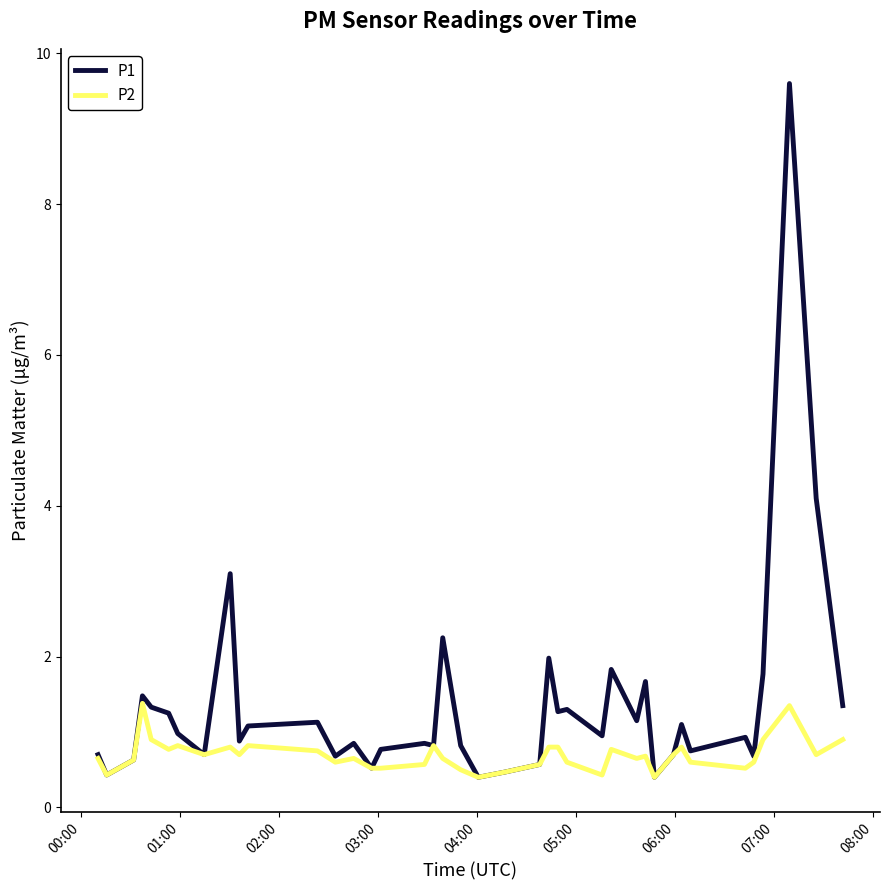

Which series has the largest range (max minus min)?

P1